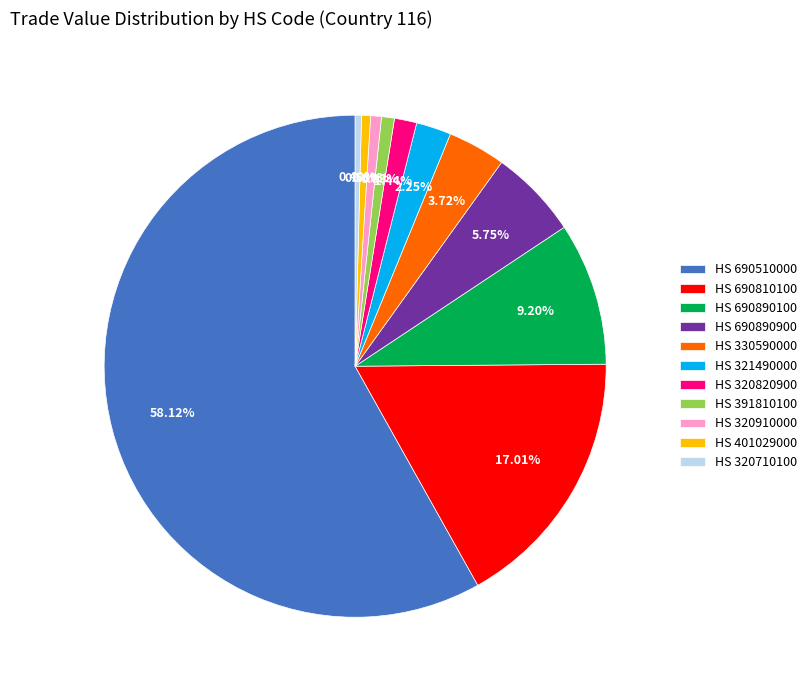

Count the number of slices in the pie.

11